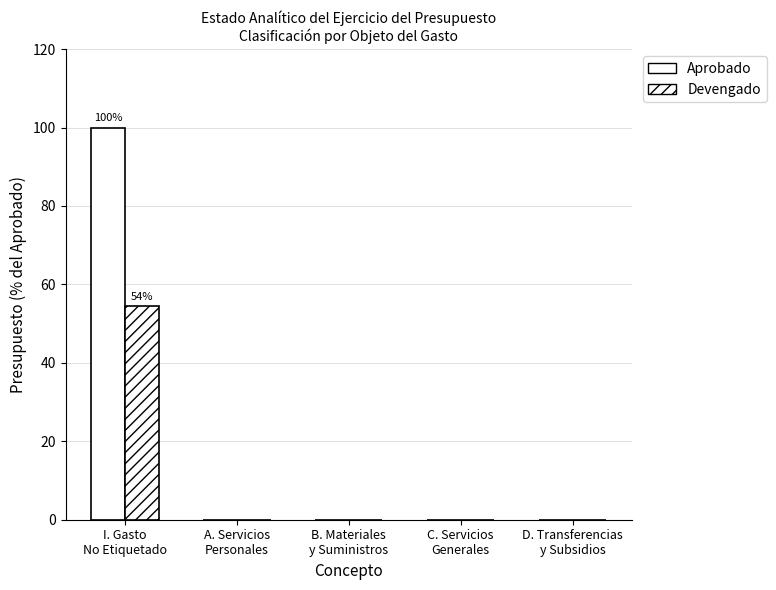

What is the label of the 5th bar from the right?

I. Gasto
No Etiquetado